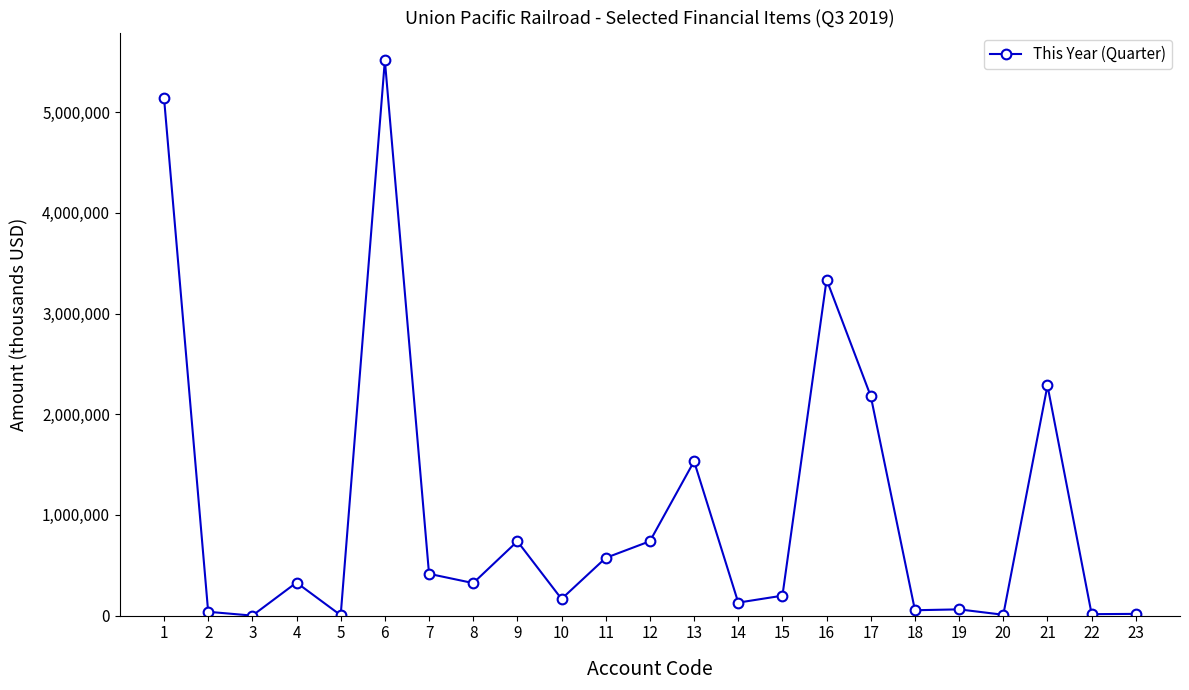

What is the minimum value shown in the chart?

31